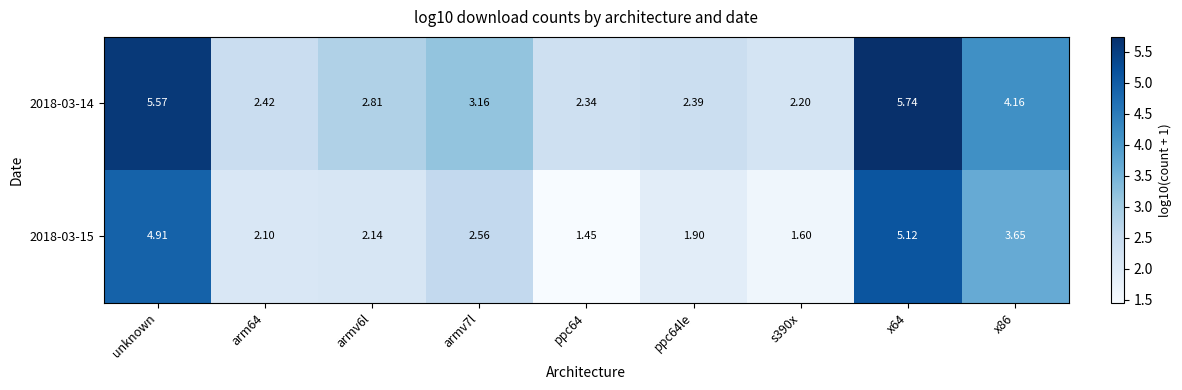

Rank the series at x64 from lowest to highest value.

2018-03-15, 2018-03-14